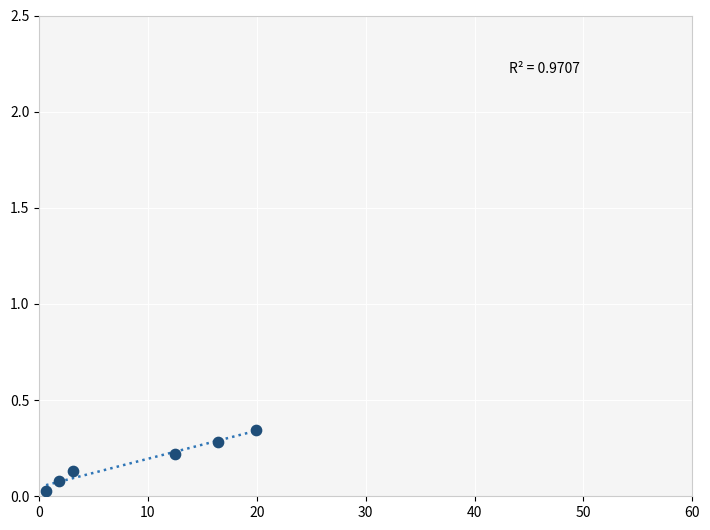

What is the average X value?

9.1